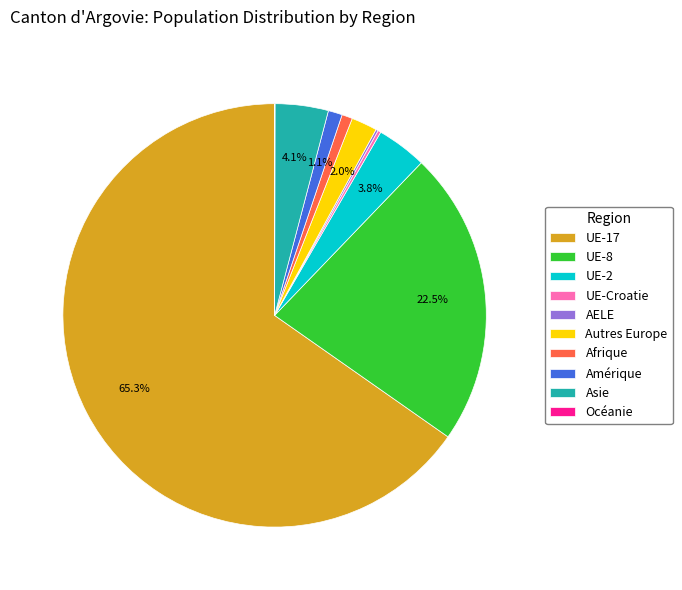

Which slice is the largest?

UE-17